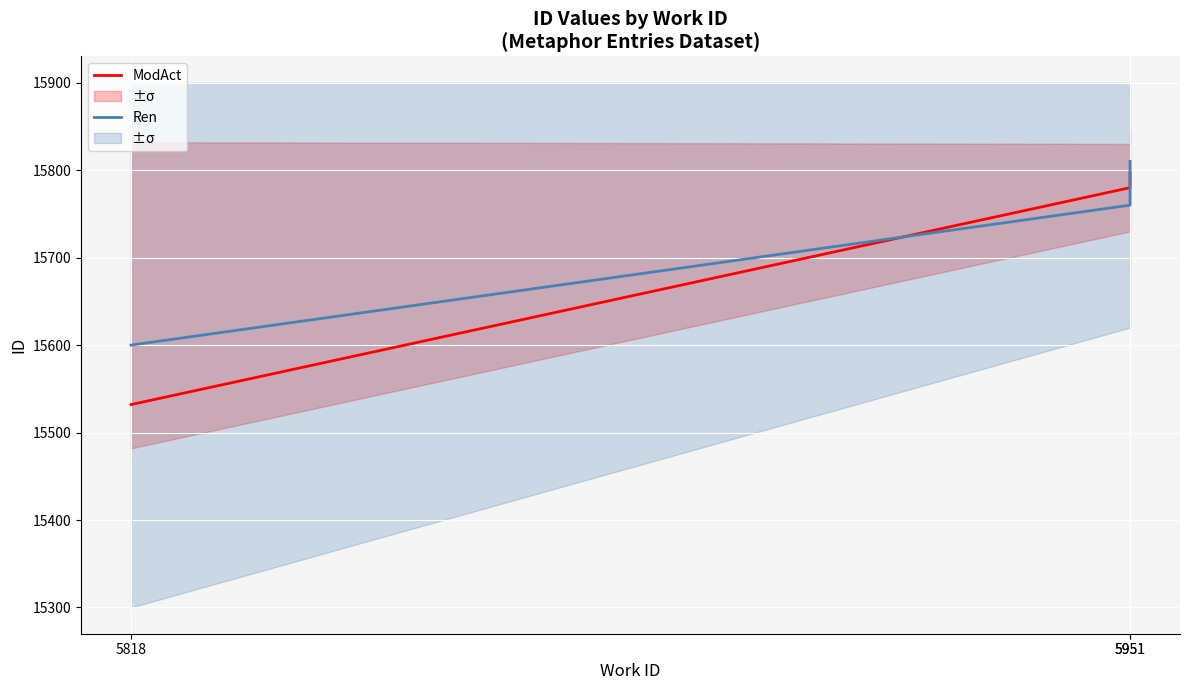

Where does the ModAct series first go above 15780?

5951